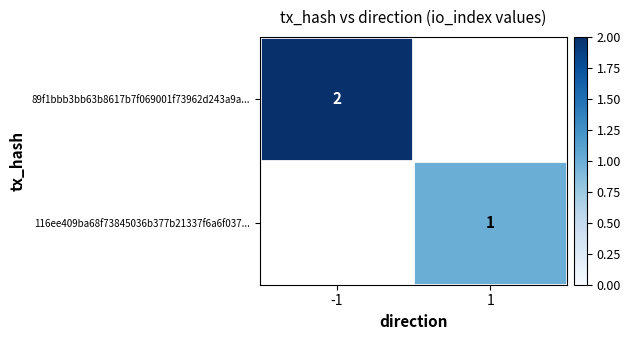

True or false: 89f1bbb3bb63b8617b7f069001f73962d243a9a... has a value of 2 at -1.

True